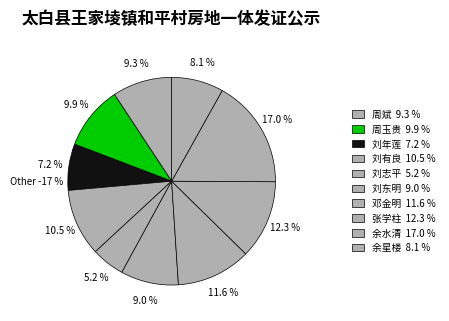

True or false: 刘志平 accounts for 15% of the total.

False